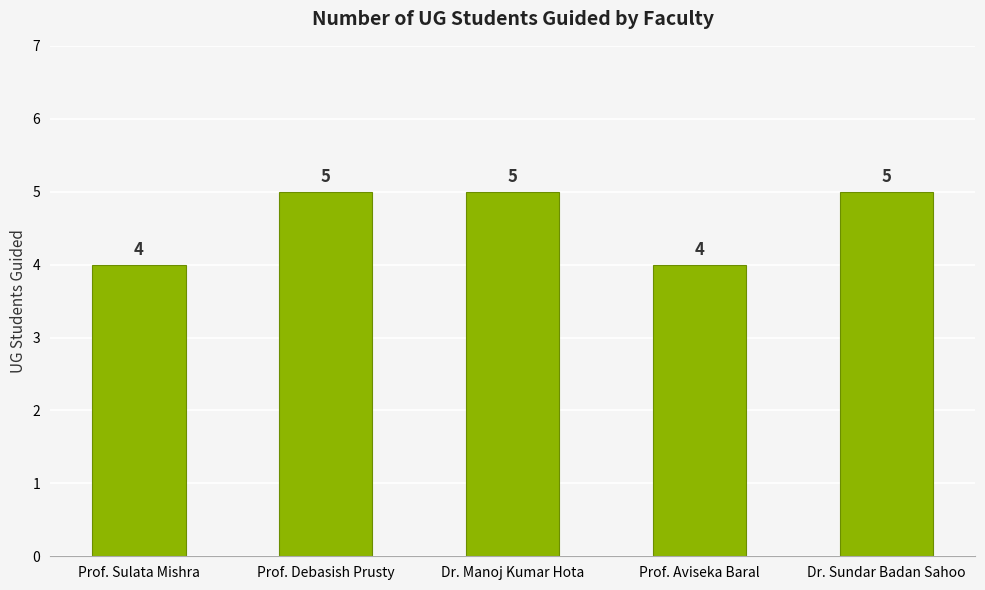

Count the number of categories in the chart.

5